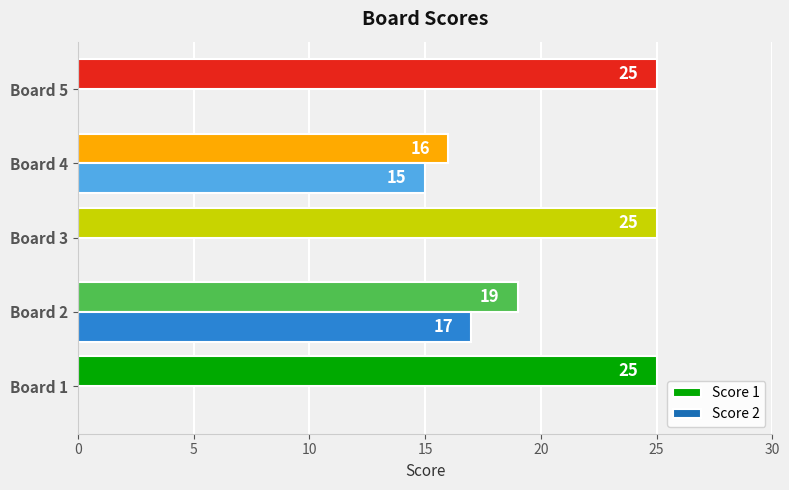

Which series changed the most between Board 2 and Board 4?

Score 1